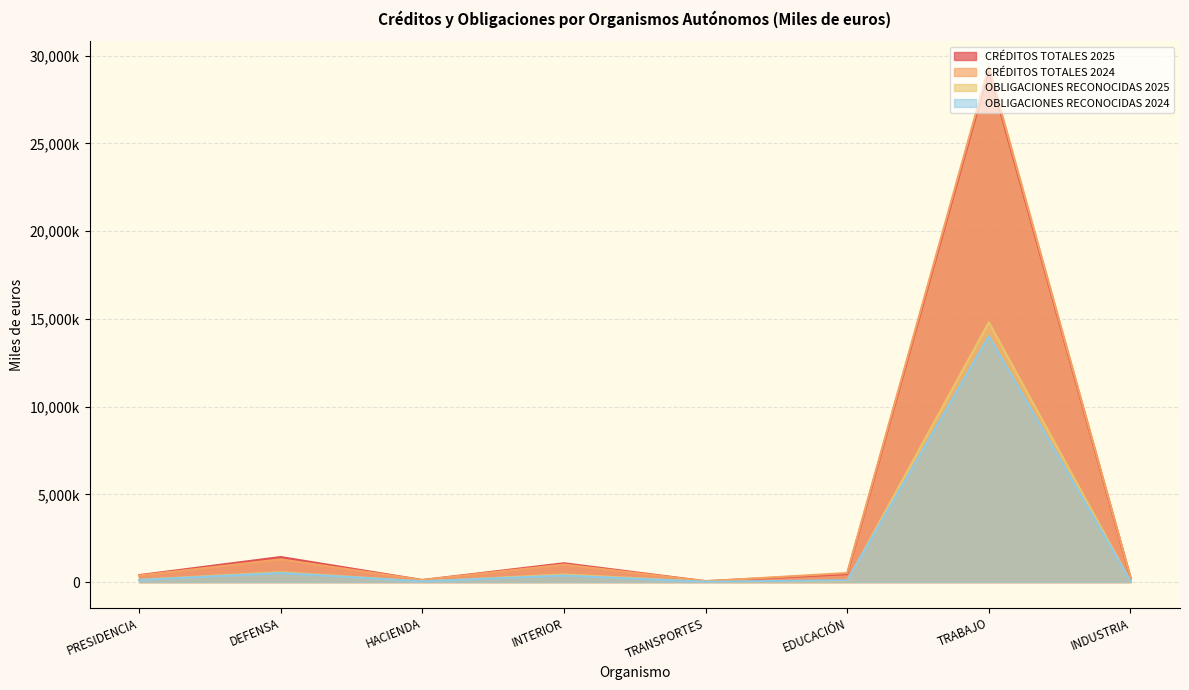

The CRÉDITOS TOTALES 2025 series shows 203964 at HACIENDA. True or false?

False